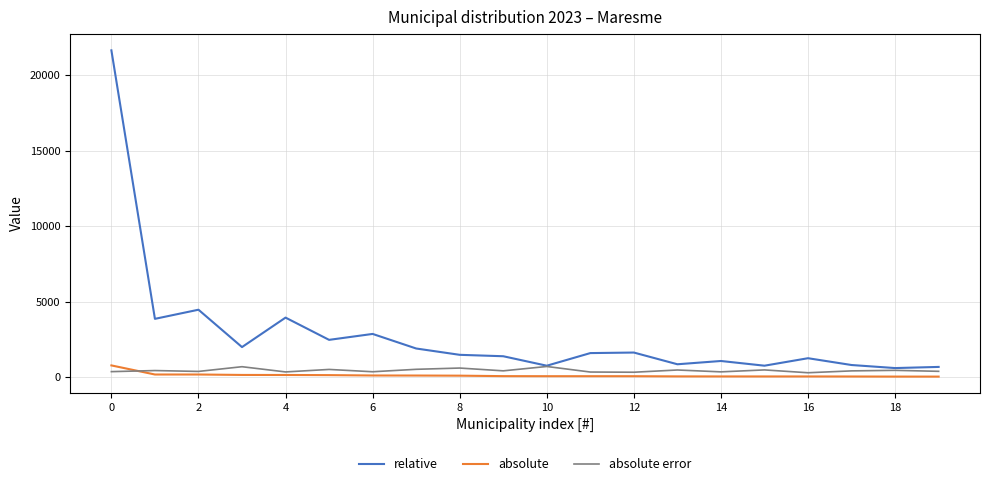

Which series has the largest total across all categories?

relative